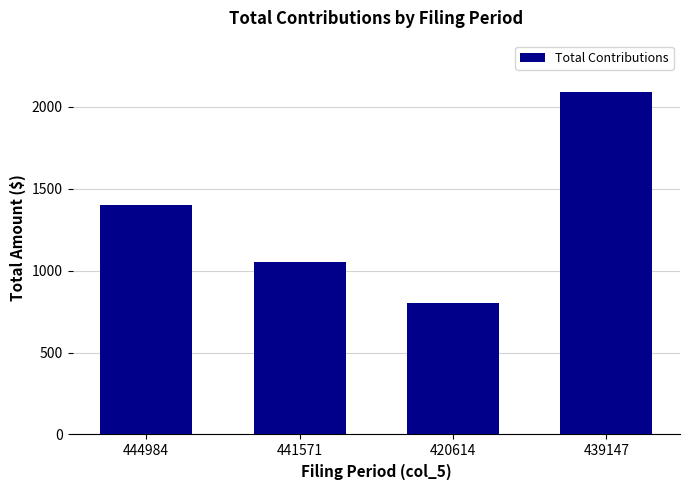

Reading left to right, list all the values displayed in this chart.

1400.0	1055.0	802.1	2090.3